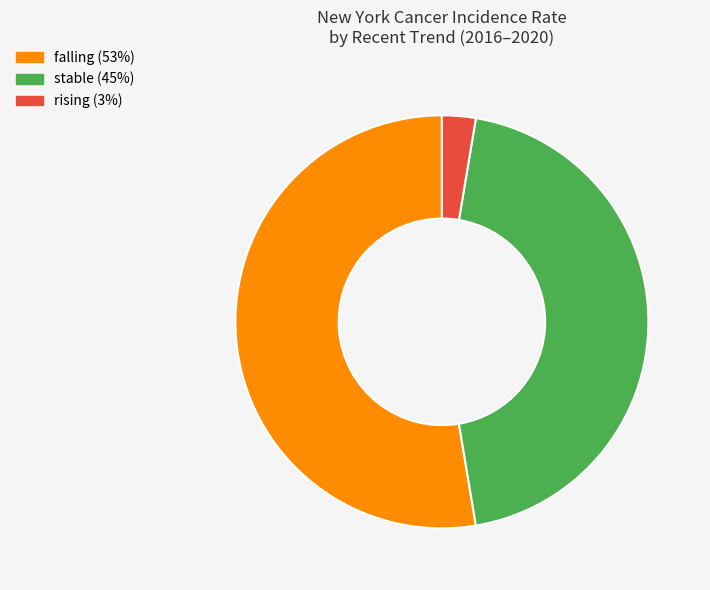

Does stable account for over 50% of the chart?

No